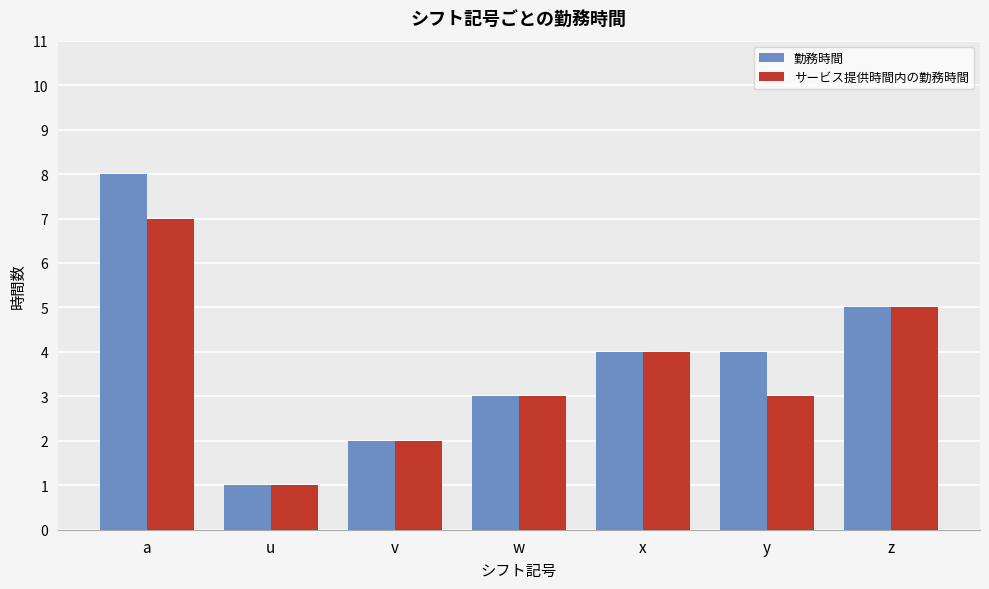

Which series has the widest spread of values?

勤務時間